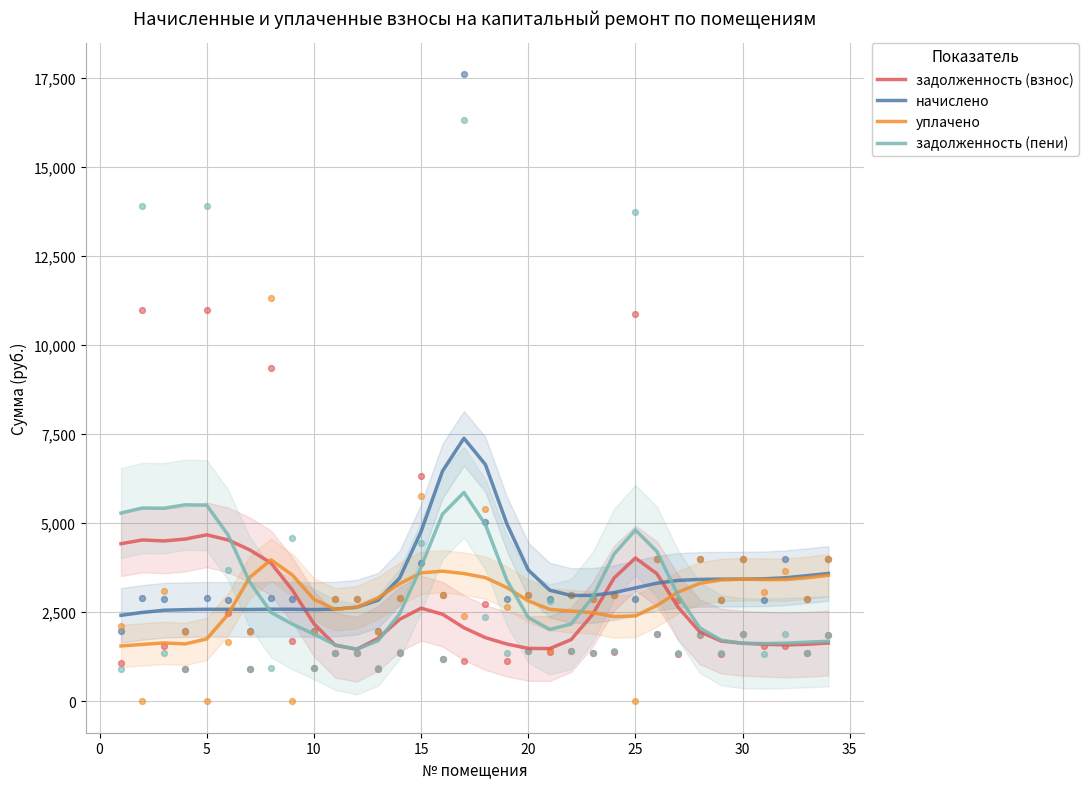

True or false: начислено and задолженность (взнос) cross at least once.

True